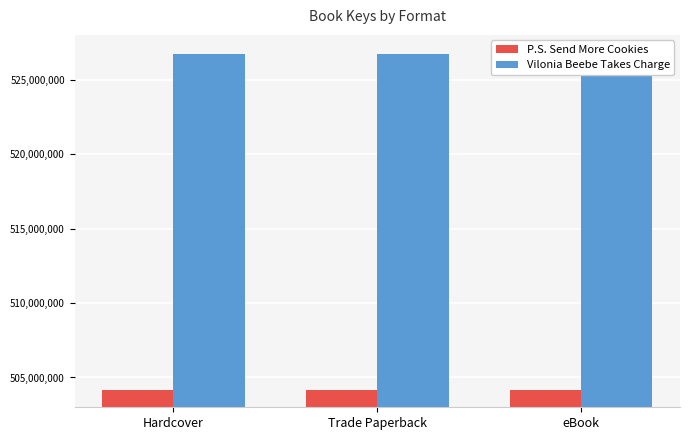

Reading left to right, list all the values displayed in this chart.

P.S. Send More Cookies: Hardcover=504148844	Trade Paperback=504148844	eBook=504148844
Vilonia Beebe Takes Charge: Hardcover=526745553	Trade Paperback=526745553	eBook=526745553